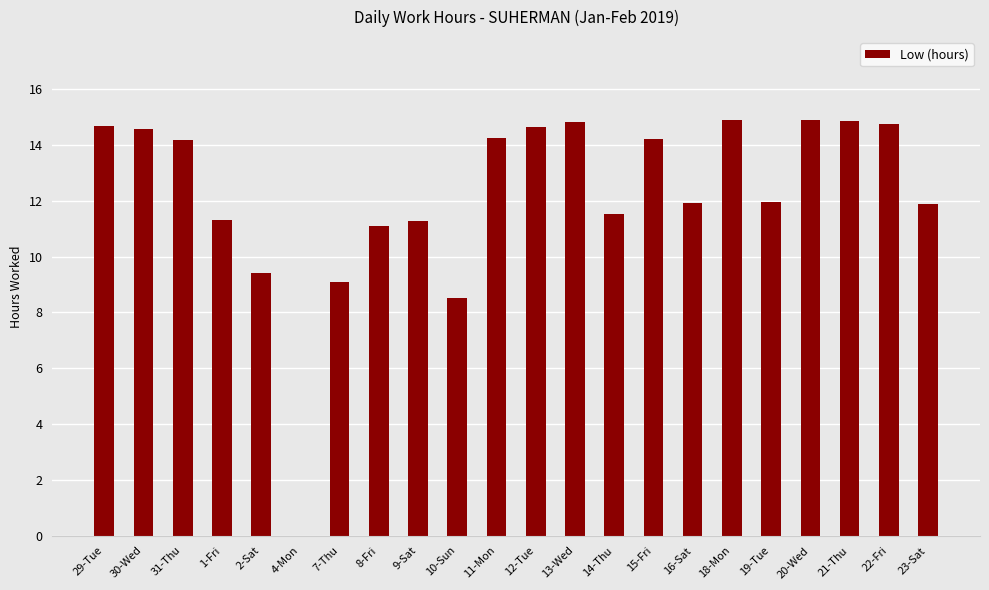

What is the change in value from 1-Fri to 18-Mon?

+3.6